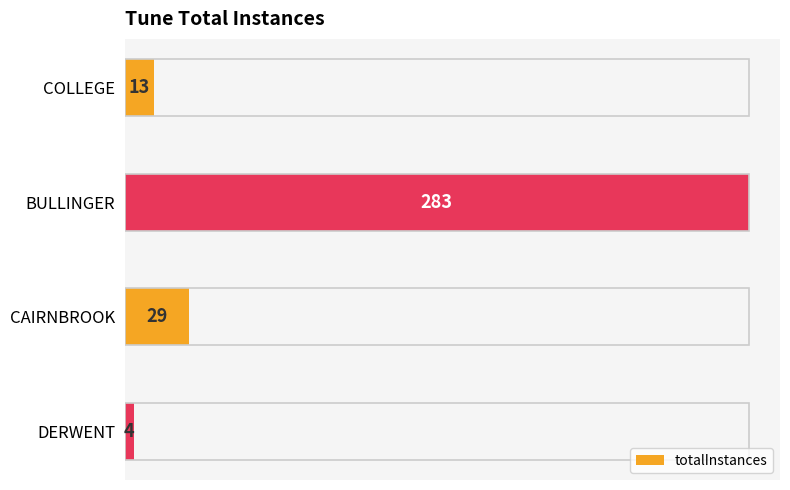

Is it true that the value at COLLEGE is 13?

True